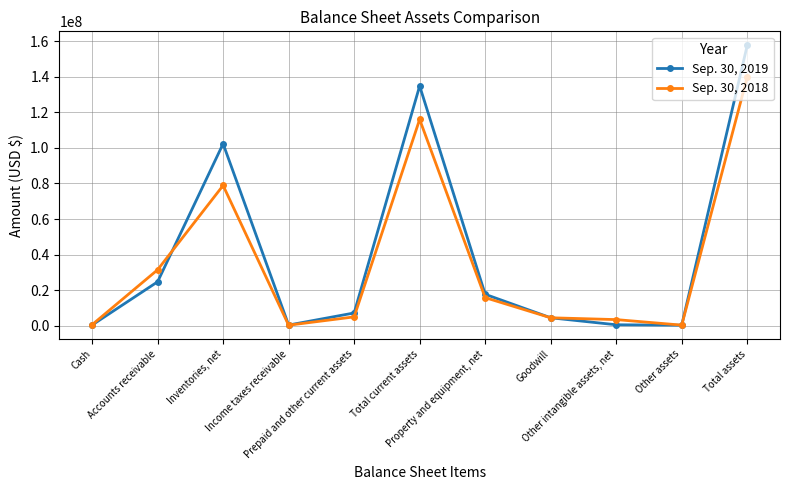

The Sep. 30, 2019 series shows 273579 at Other assets. True or false?

True